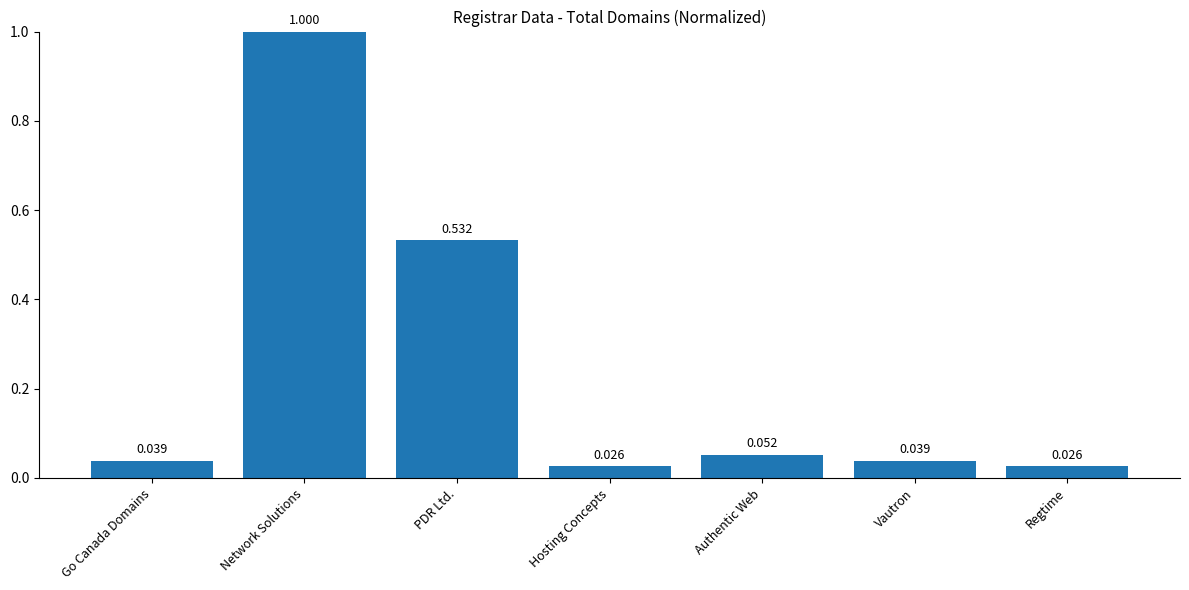

What is the label of the 6th bar from the right?

Network Solutions